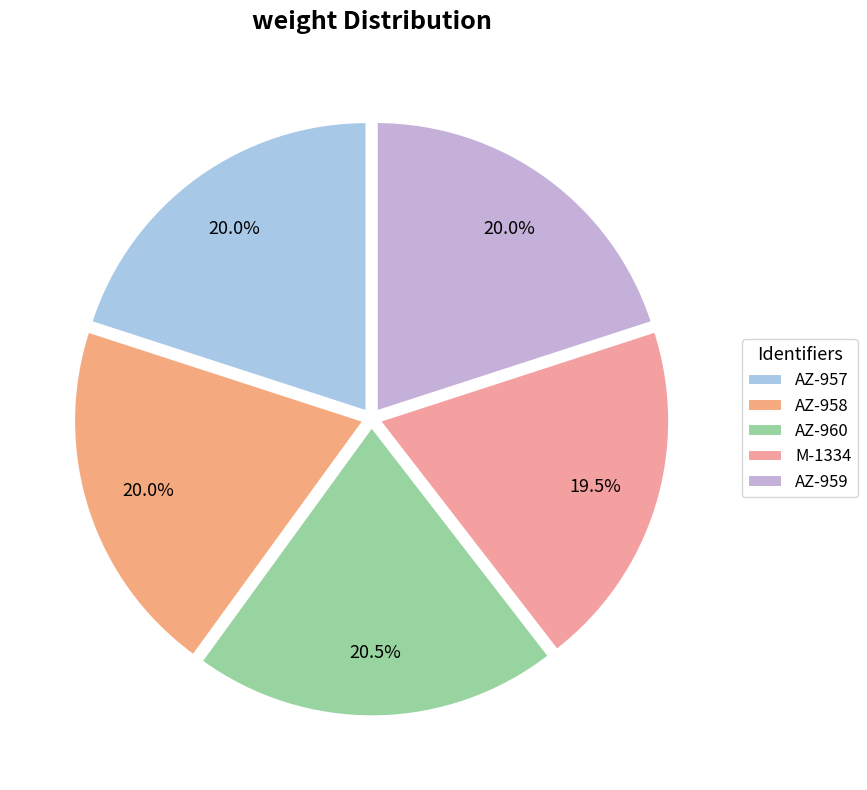

What percentage is the AZ-958 slice, to the nearest percent?

20%